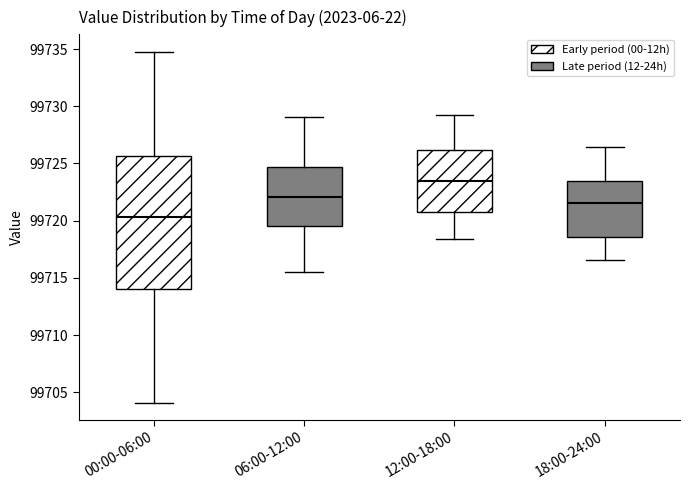

Which box's median line is the highest?

12:00-18:00